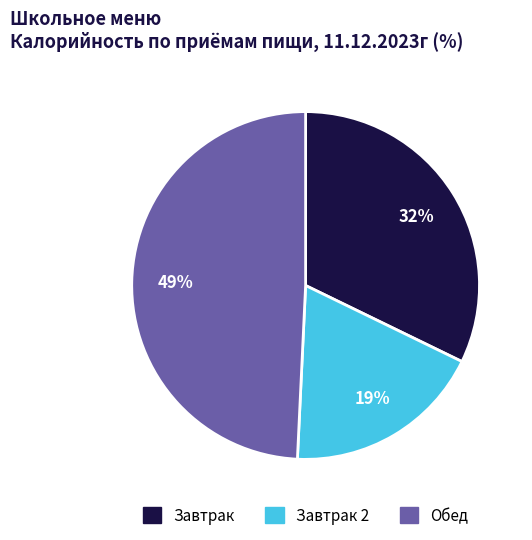

Is there a majority slice in this chart?

No